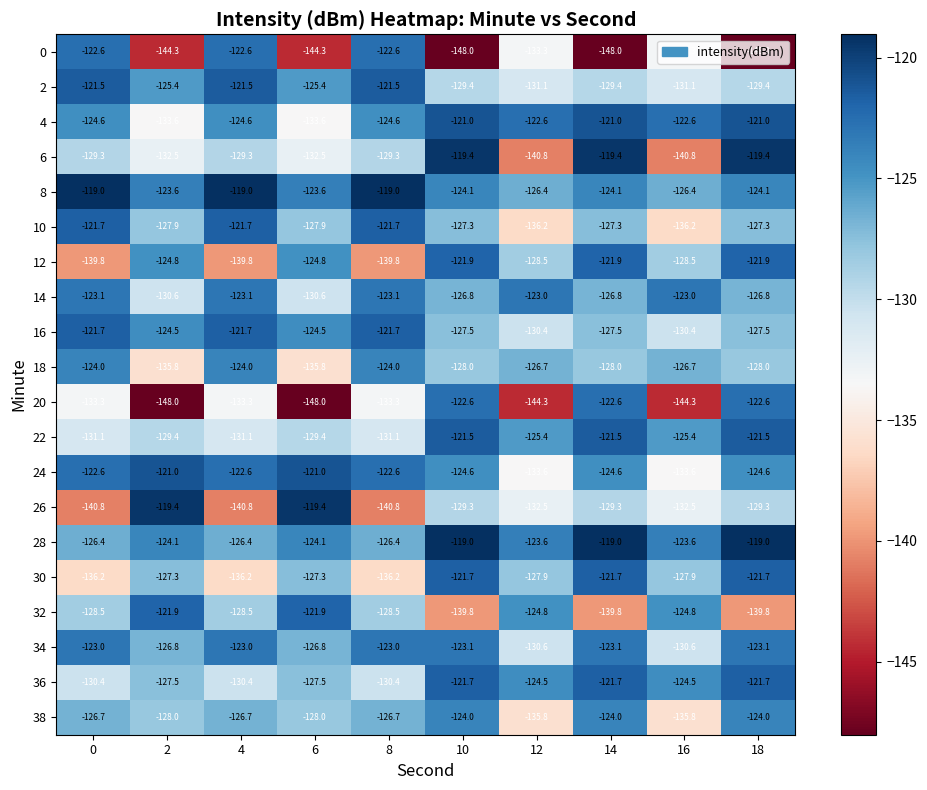

What is the difference between the maximum and minimum values in the 2 series?

9.6